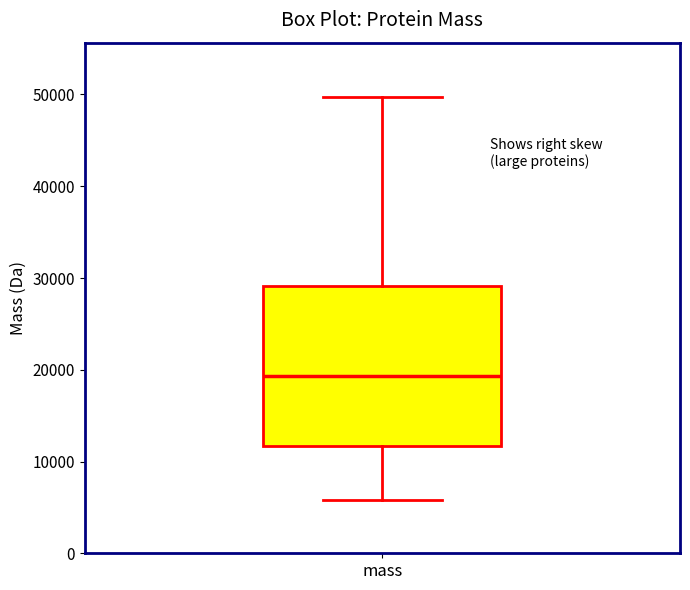

Where is the lower edge of the box for mass on the y-axis? The values are not printed on the chart, so give them approximately, as read against the axis.

12000